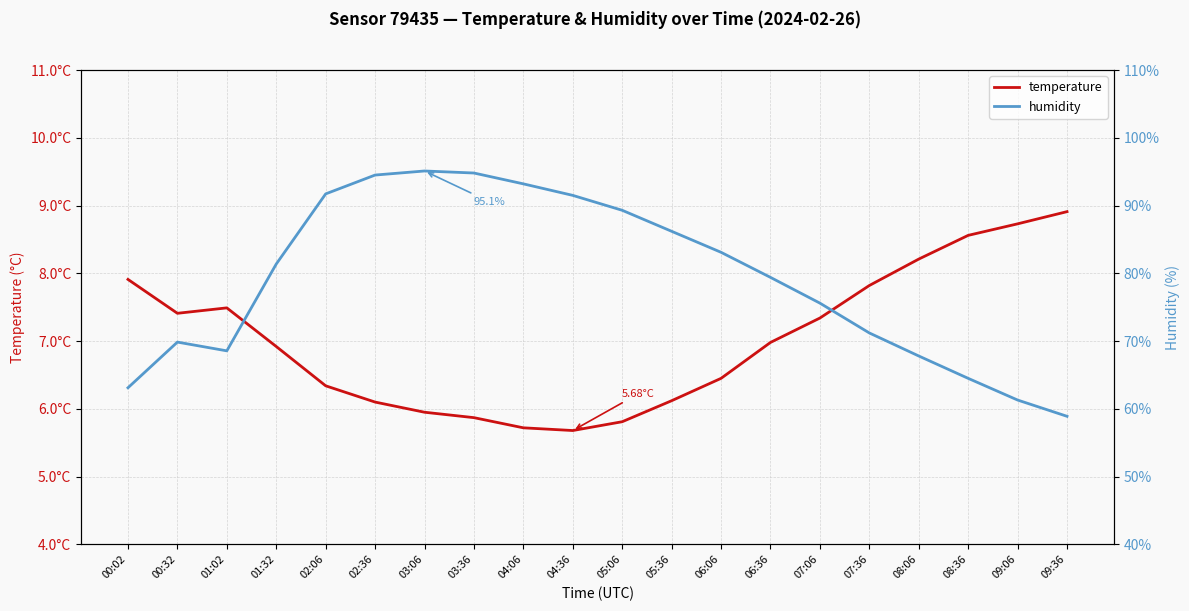

Reading right to left, list all the values displayed in this chart.

temperature: 8.9	8.7	8.6	8.2	7.8	7.3	7.0	6.5	6.1	5.8	5.7	5.7	5.9	6.0	6.1	6.3	6.9	7.5	7.4	7.9
humidity: 58.9	61.3	64.5	67.8	71.2	75.6	79.4	83.1	86.2	89.3	91.5	93.2	94.8	95.1	94.5	91.7	81.4	68.6	69.8	63.1